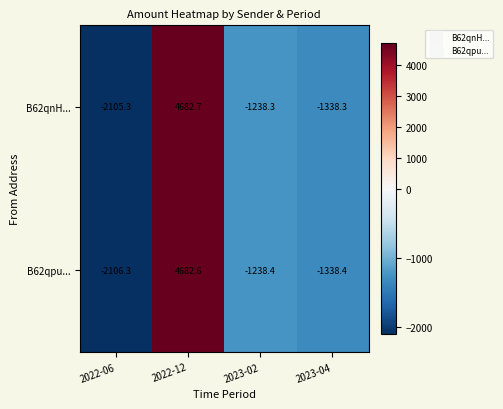

List the series in order of their peak value, lowest first.

B62qpu..., B62qnH...